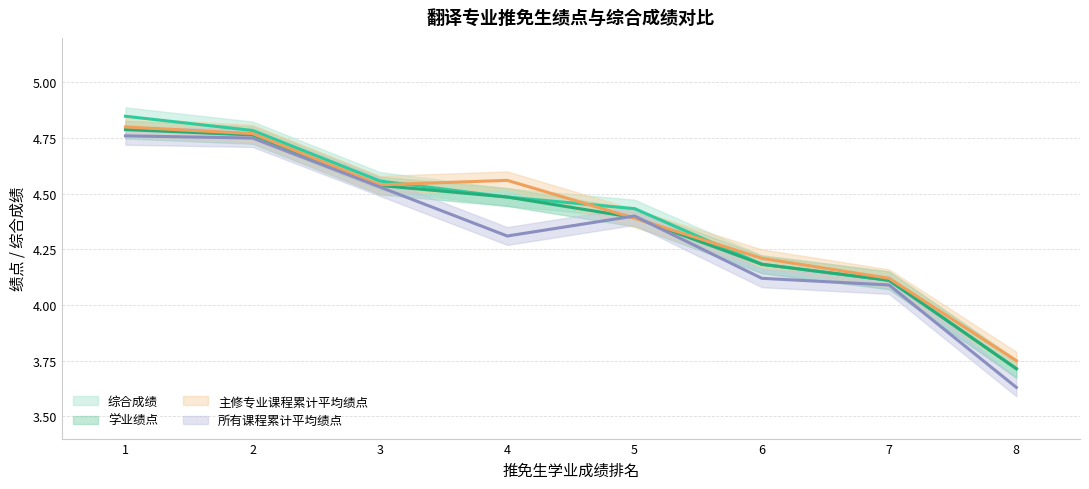

True or false: 学业绩点 and 综合成绩 intersect in this chart.

False